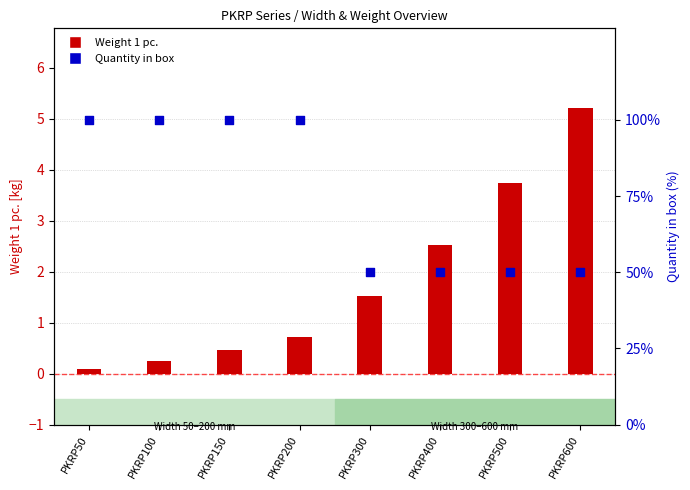

Which series has the widest spread of Y values?

Quantity in box